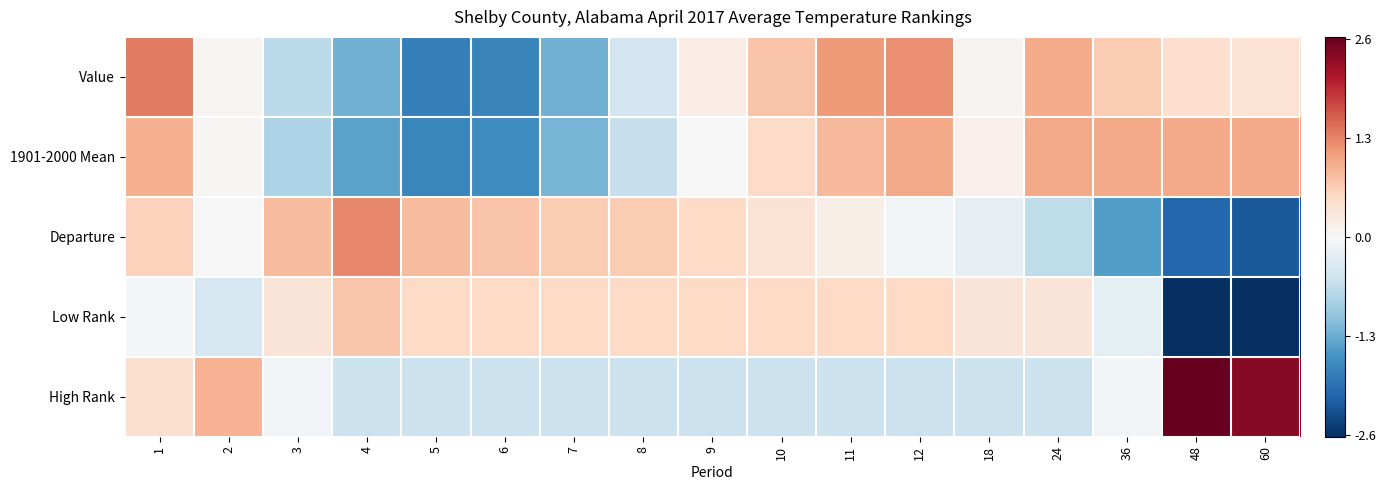

List the series in order of their peak value, lowest first.

Low Rank, 1901-2000 Mean, Departure, Value, High Rank